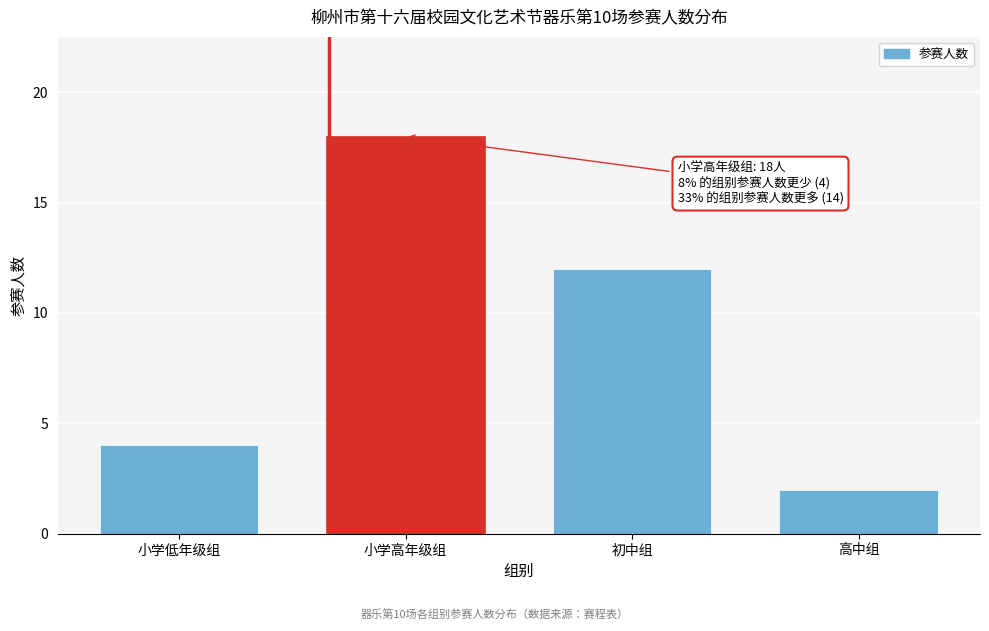

Reading right to left, list all the values displayed in this chart.

2	12	18	4